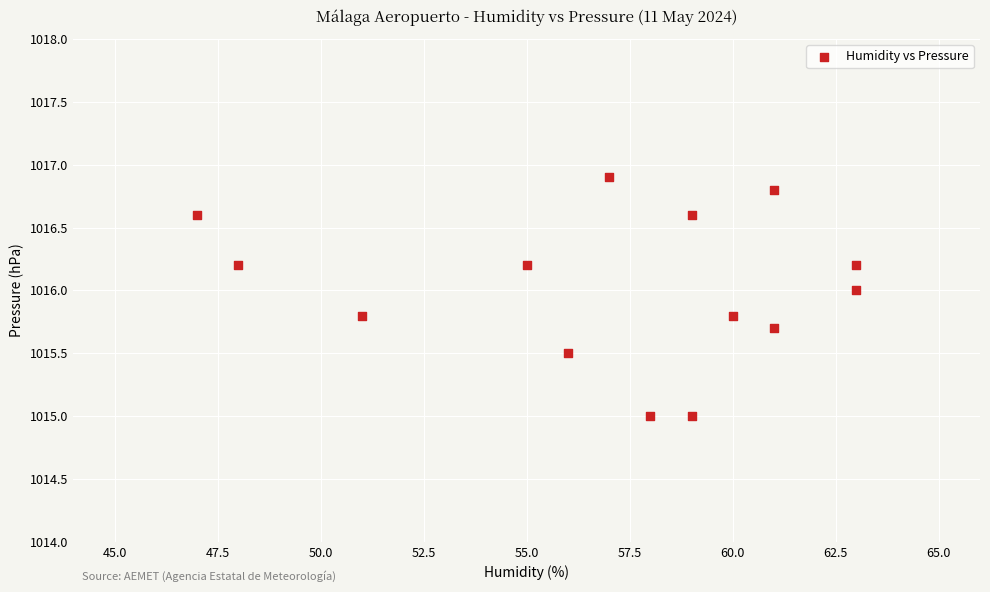

What is the range of X values (max minus min)?

16.0